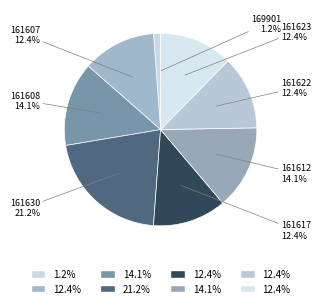

How many segments does this pie chart have?

8